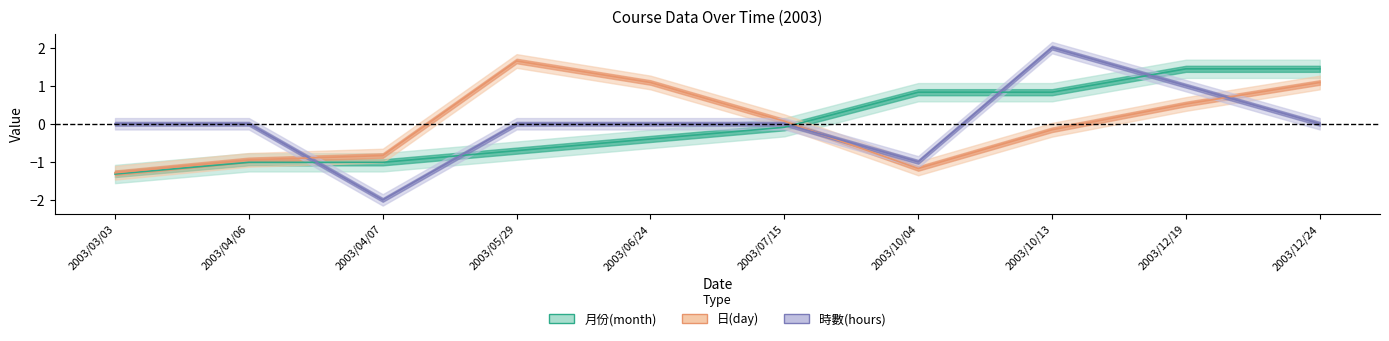

Rank the series at 2003/10/13 from highest to lowest value.

時數(hours), 月份(month), 日(day)